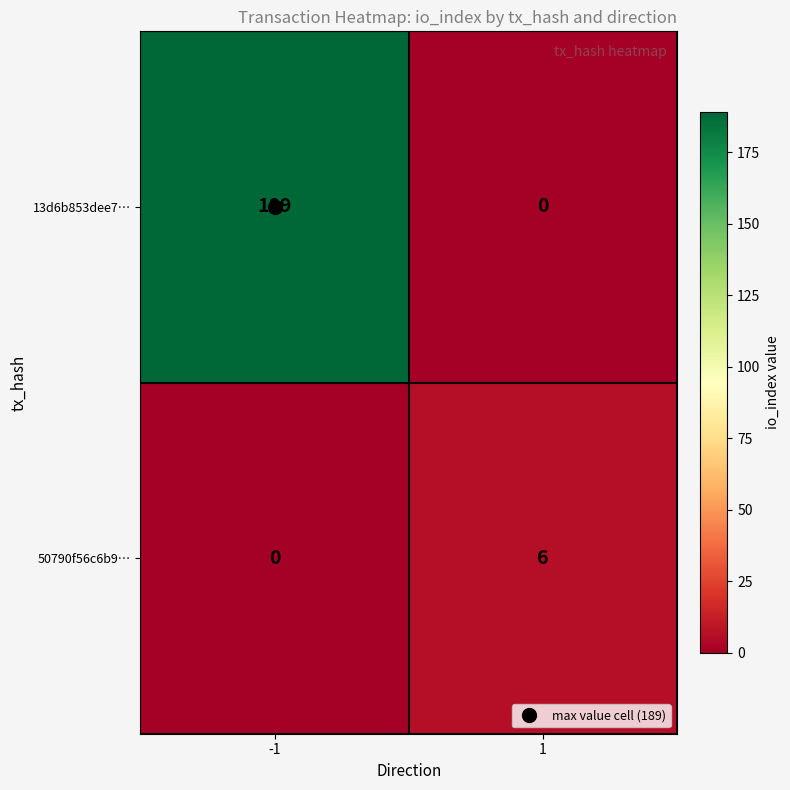

Between -1 and 1, which series saw the biggest shift?

13d6b853dee7…